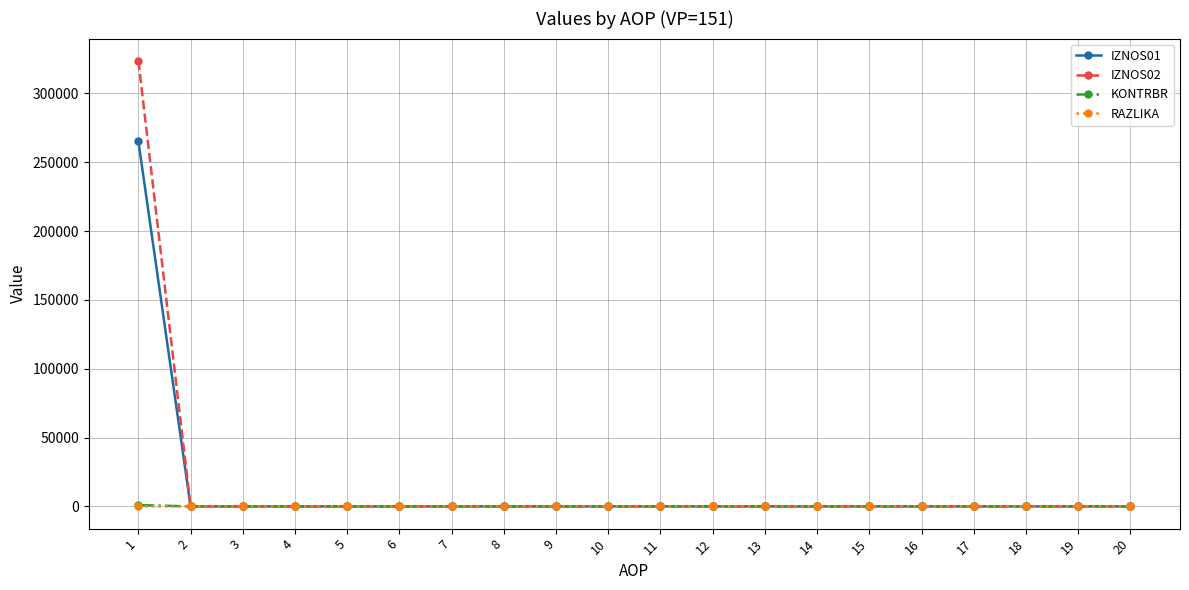

Is it true that IZNOS01 equals 147899.3 at 5?

False